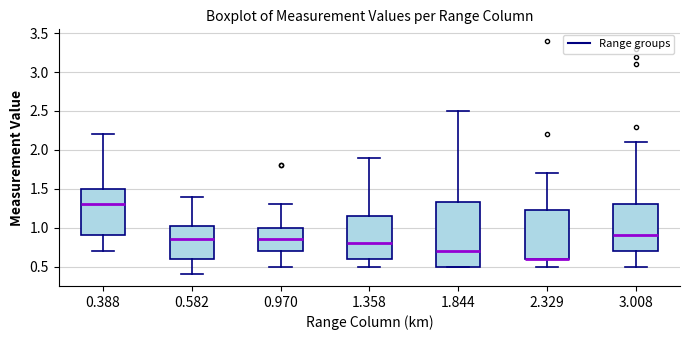

Reading left to right, read every box against the y-axis: the position of its median line, the range the box covers, and the ends of its whiskers. The values are not printed on the chart, so give them approximately, as read against the axis.

0.388: median 1.30, box 0.90 to 1.50, whiskers 0.70 to 2.20
0.582: median 0.85, box 0.60 to 1.05, whiskers 0.40 to 1.40
0.970: median 0.85, box 0.70 to 1.00, whiskers 0.50 to 1.30
1.358: median 0.80, box 0.60 to 1.15, whiskers 0.50 to 1.90
1.844: median 0.70, box 0.50 to 1.35, whiskers 0.50 to 2.50
2.329: median 0.60 (drawn on the box's lower edge), box 0.60 to 1.25, whiskers 0.50 to 1.70
3.008: median 0.90, box 0.70 to 1.30, whiskers 0.50 to 2.10